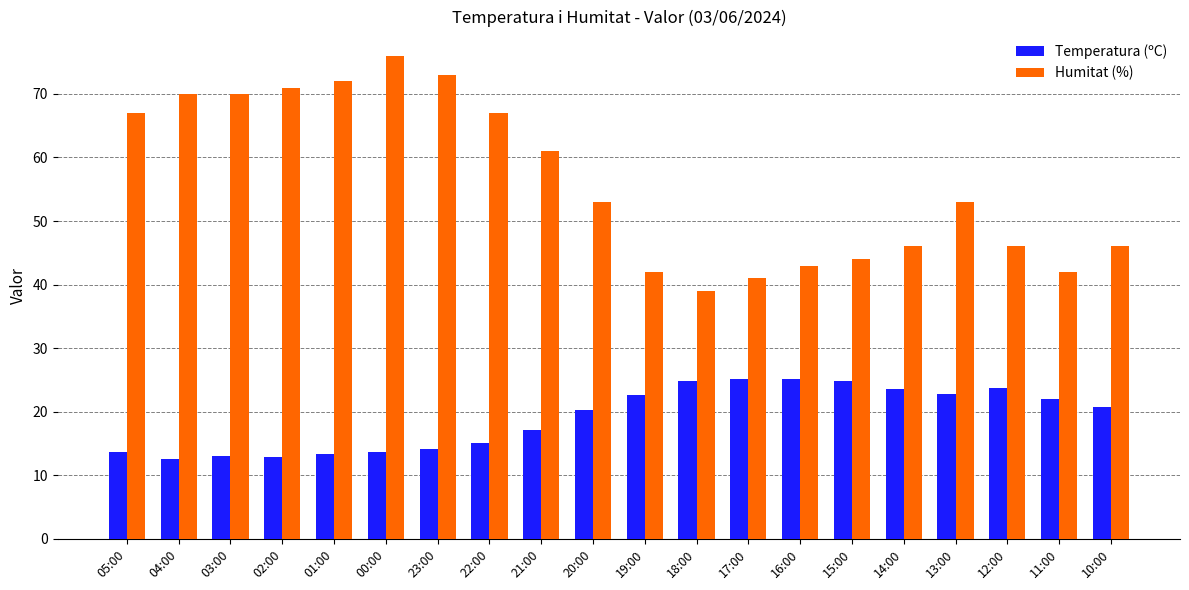

Which series has the largest total across all categories?

Humitat (%)